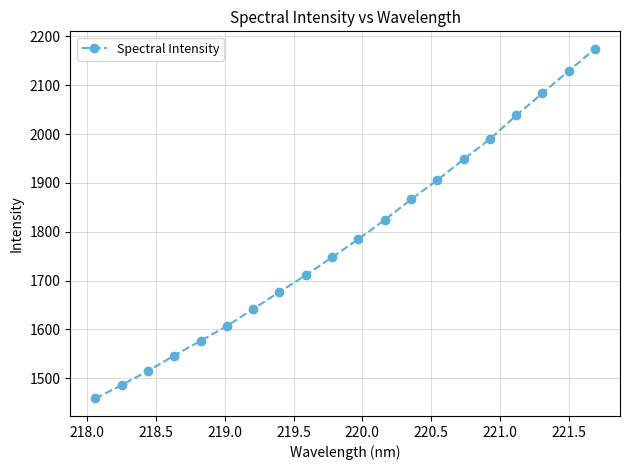

Is this an area chart (filled region under the line)?

No